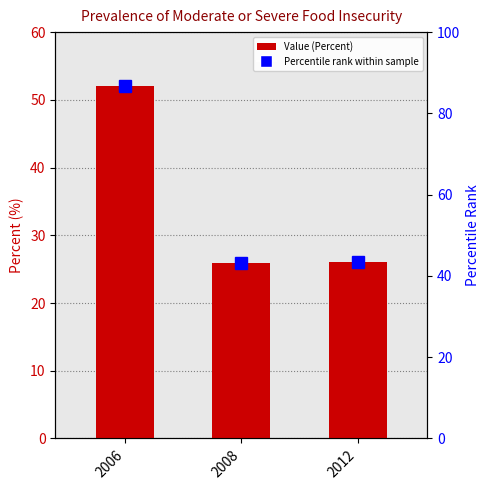

What is the greatest value displayed?

52.0